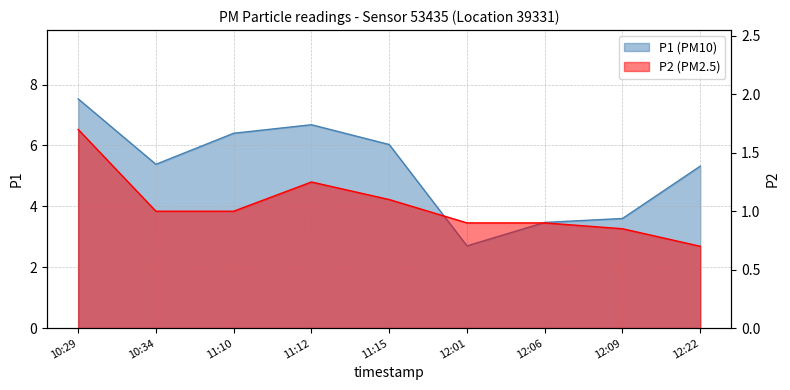

Count the number of categories in the chart.

9